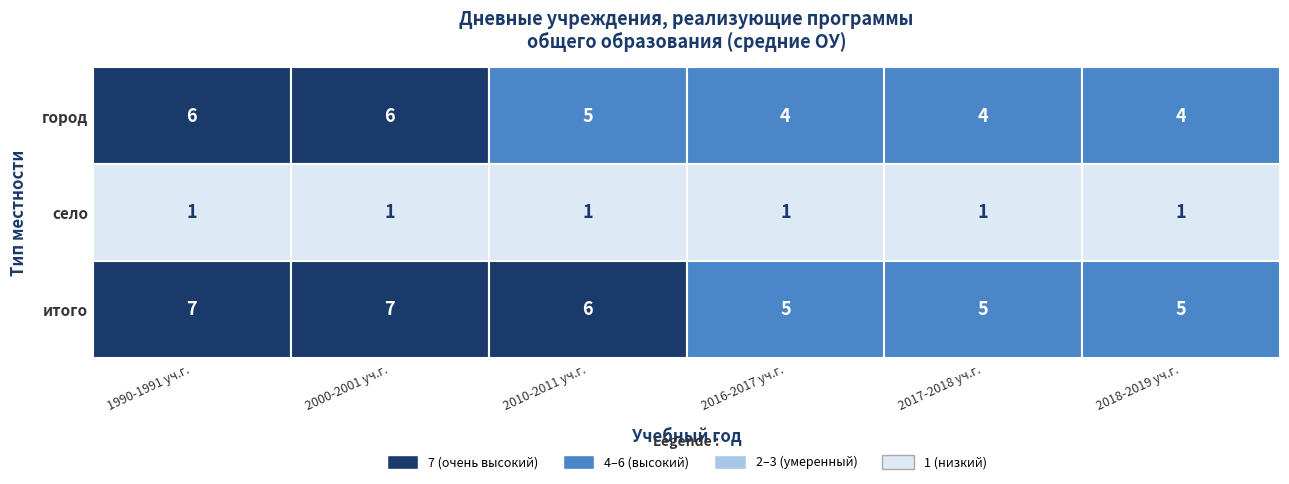

What is the difference between the maximum and minimum values in the 2018-2019 уч.г. series?

4